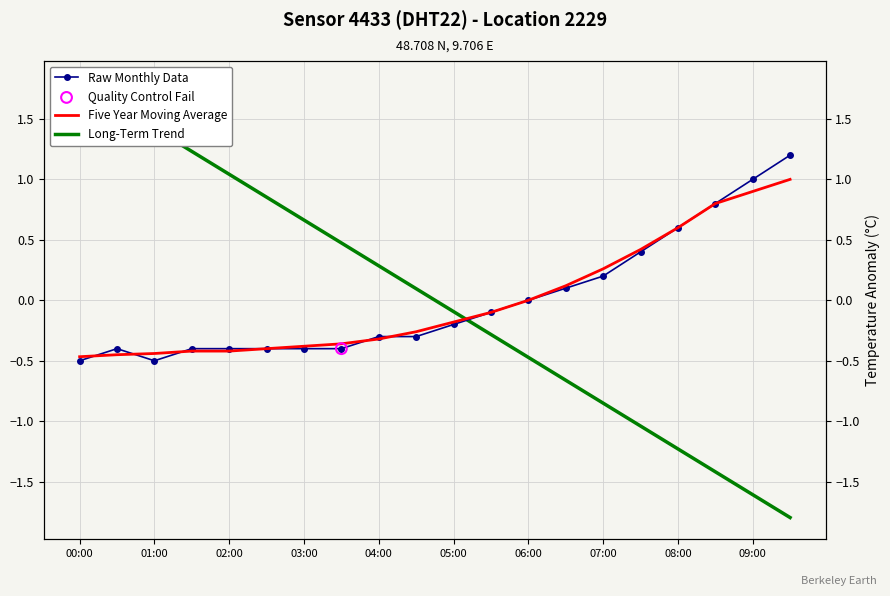

Which series has the largest total across all categories?

Long-Term Trend